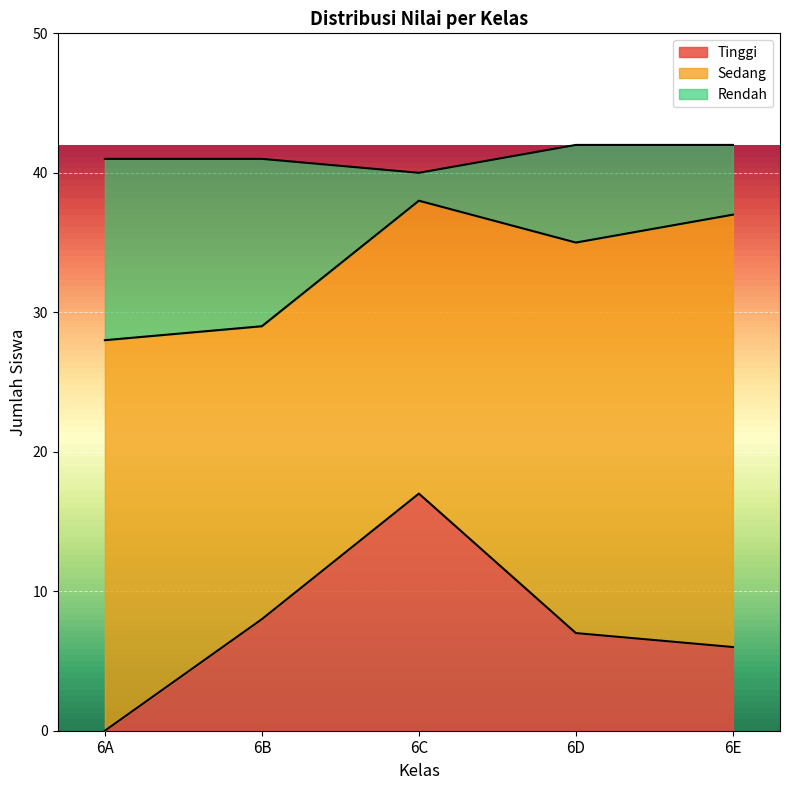

True or false: Tinggi has a value of 7 at 6D.

True